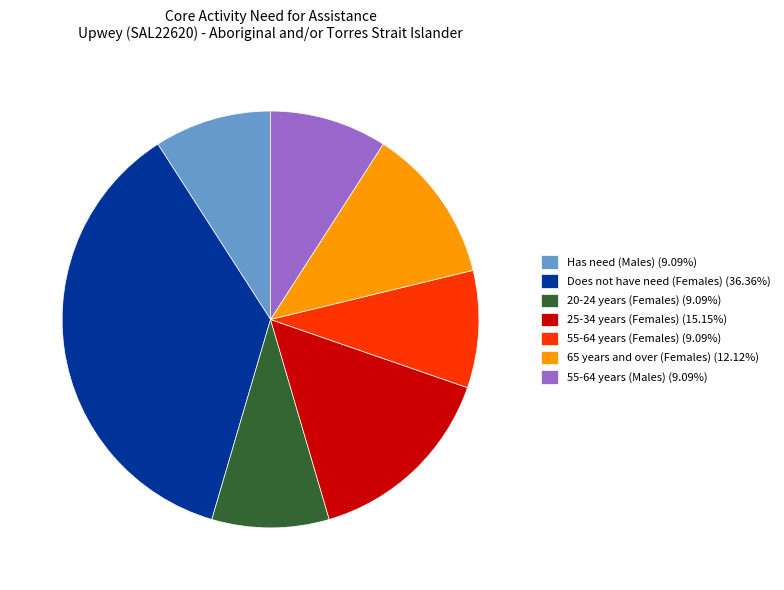

Is the sum of Does not have need (Females) (36.36%) and 25-34 years (Females) (15.15%) greater than half?

Yes